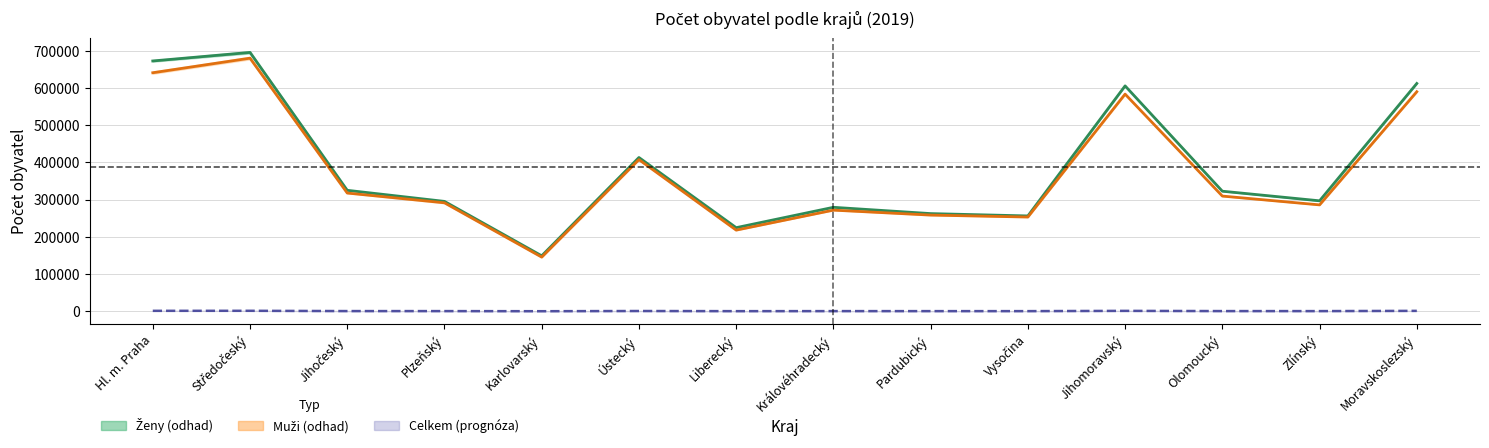

Reading left to right, extract all data points from this chart.

Ženy (střední stav): Hl. m. Praha=672427.0	Středočeský=695376.0	Jihočeský=325038.0	Plzeňský=295239.0	Karlovarský=149121.0	Ústecký=413130.0	Liberecký=224680.0	Královéhradecký=279385.0	Pardubický=262459.0	Vysočina=256199.0	Jihomoravský=605498.0	Olomoucký=322604.0	Zlínský=296798.0	Moravskoslezský=611994.0
Muži (střední stav): Hl. m. Praha=640796.0	Středočeský=679953.0	Jihočeský=317678.0	Plzeňský=291434.0	Karlovarský=145584.0	Ústecký=407424.0	Liberecký=218092.0	Královéhradecký=271761.0	Pardubický=258488.0	Vysočina=253238.0	Jihomoravský=583378.0	Olomoucký=309529.0	Zlínský=285880.0	Moravskoslezský=589813.0
Celkem (střední stav, tis.): Hl. m. Praha=1313.2	Středočeský=1375.3	Jihočeský=642.7	Plzeňský=586.7	Karlovarský=294.7	Ústecký=820.6	Liberecký=442.8	Královéhradecký=551.1	Pardubický=520.9	Vysočina=509.4	Jihomoravský=1188.9	Olomoucký=632.1	Zlínský=582.7	Moravskoslezský=1201.8